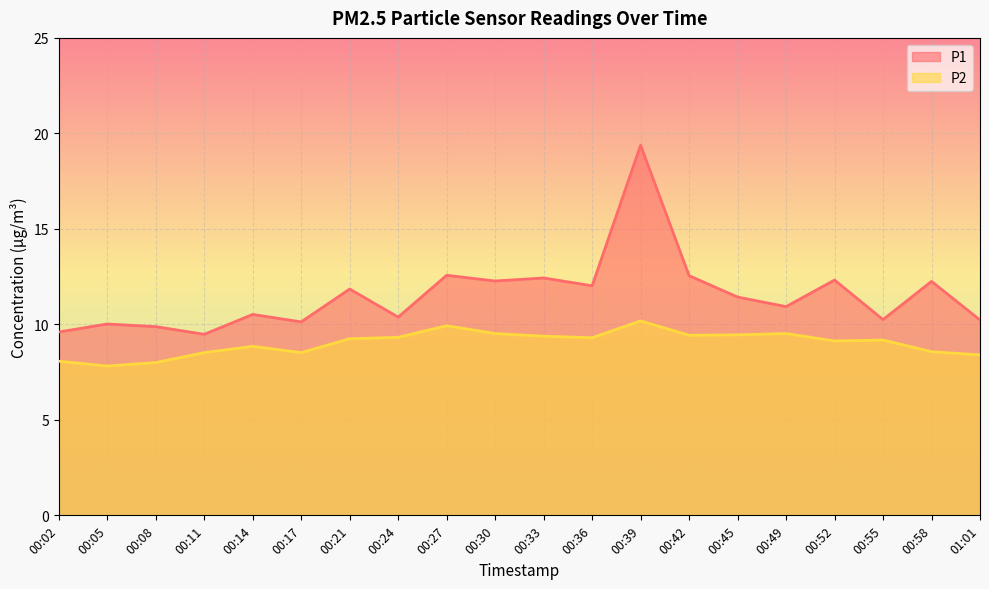

True or false: P2 has more than 2 points higher than both neighbors.

True